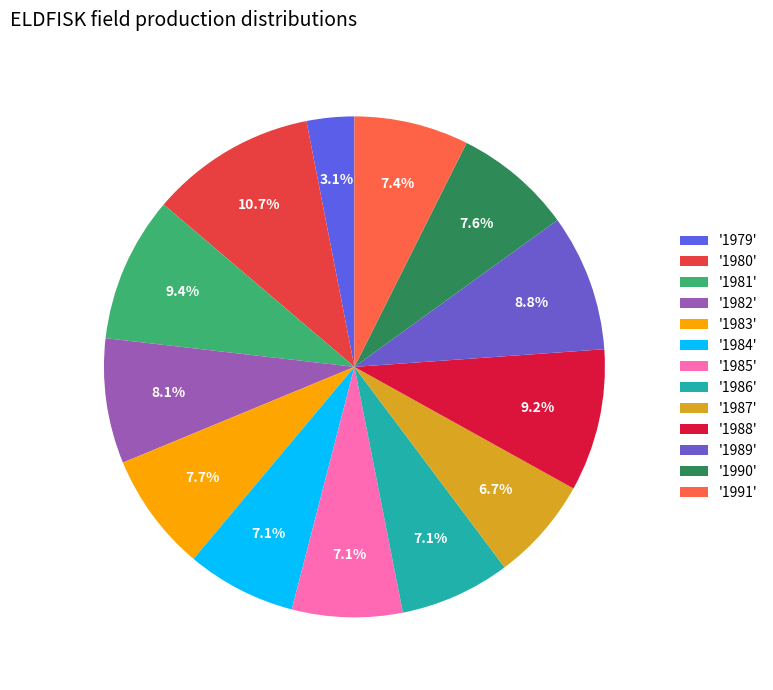

How many slices are in this pie chart?

13